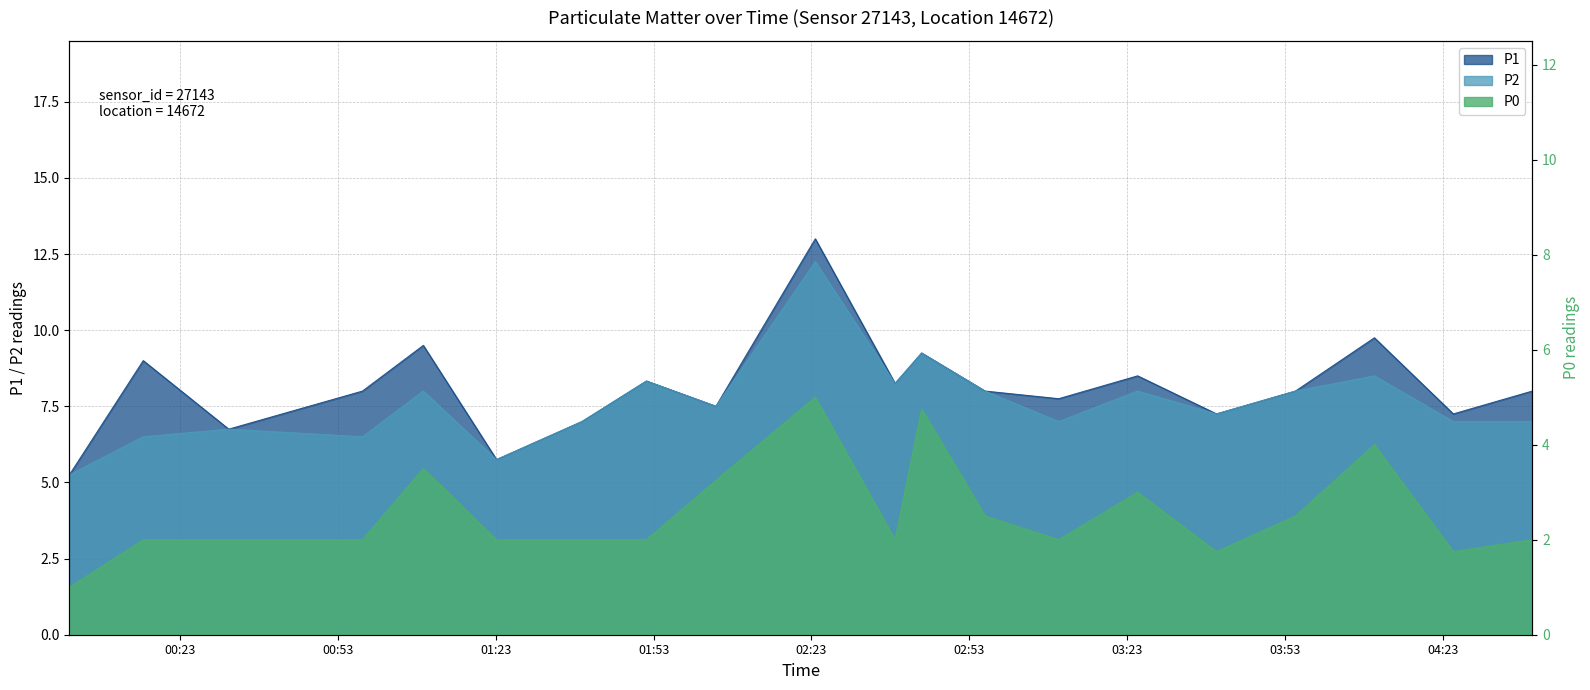

Which series changed the most between 00:01 and 04:23?

P1